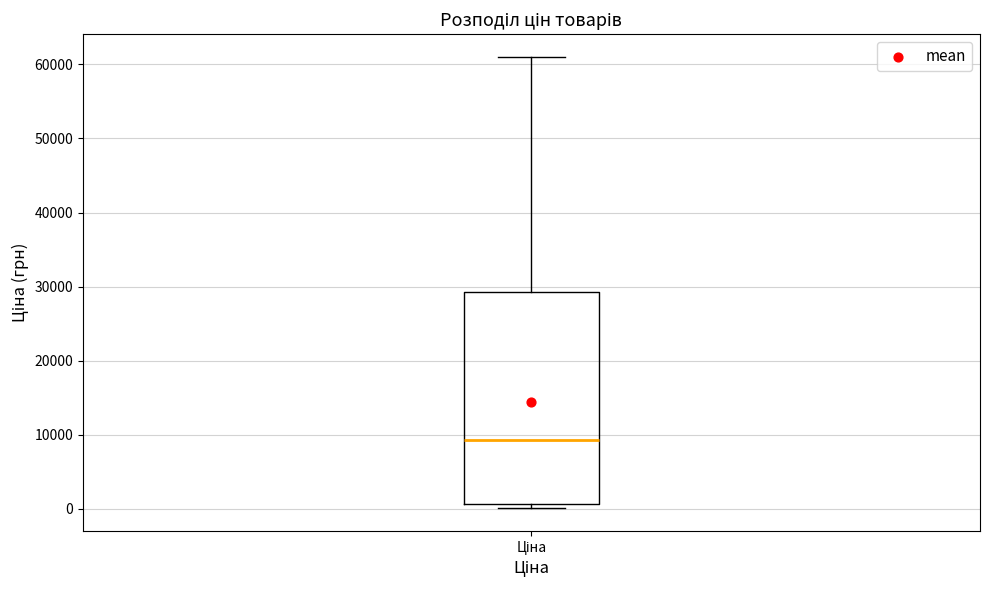

Where does the median line of the box for Ціна sit on the y-axis? The values are not printed on the chart, so give them approximately, as read against the axis.

9000